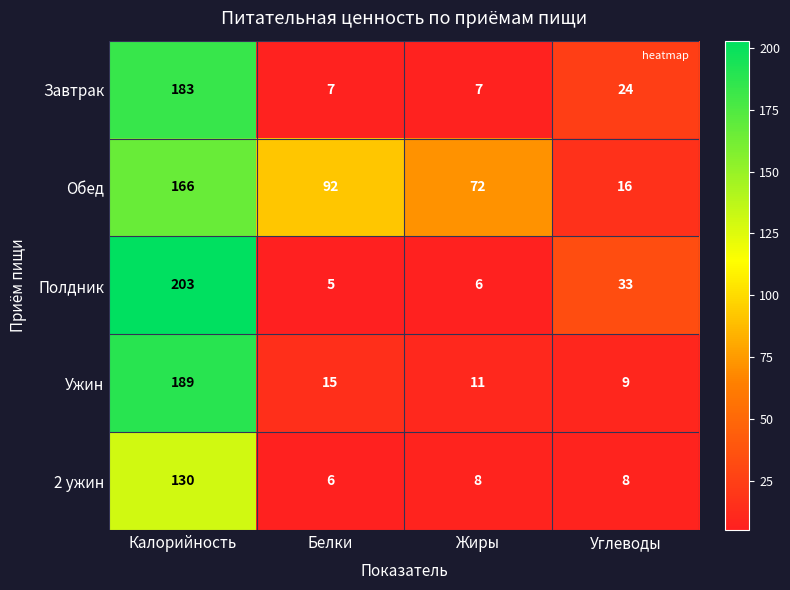

Reading left to right, extract all data points from this chart.

Завтрак: Калорийность=183	Белки=7	Жиры=7	Углеводы=24
Обед: Калорийность=166	Белки=92	Жиры=72	Углеводы=16
Полдник: Калорийность=203	Белки=5	Жиры=6	Углеводы=33
Ужин: Калорийность=189	Белки=15	Жиры=11	Углеводы=9
2 ужин: Калорийность=130	Белки=6	Жиры=8	Углеводы=8